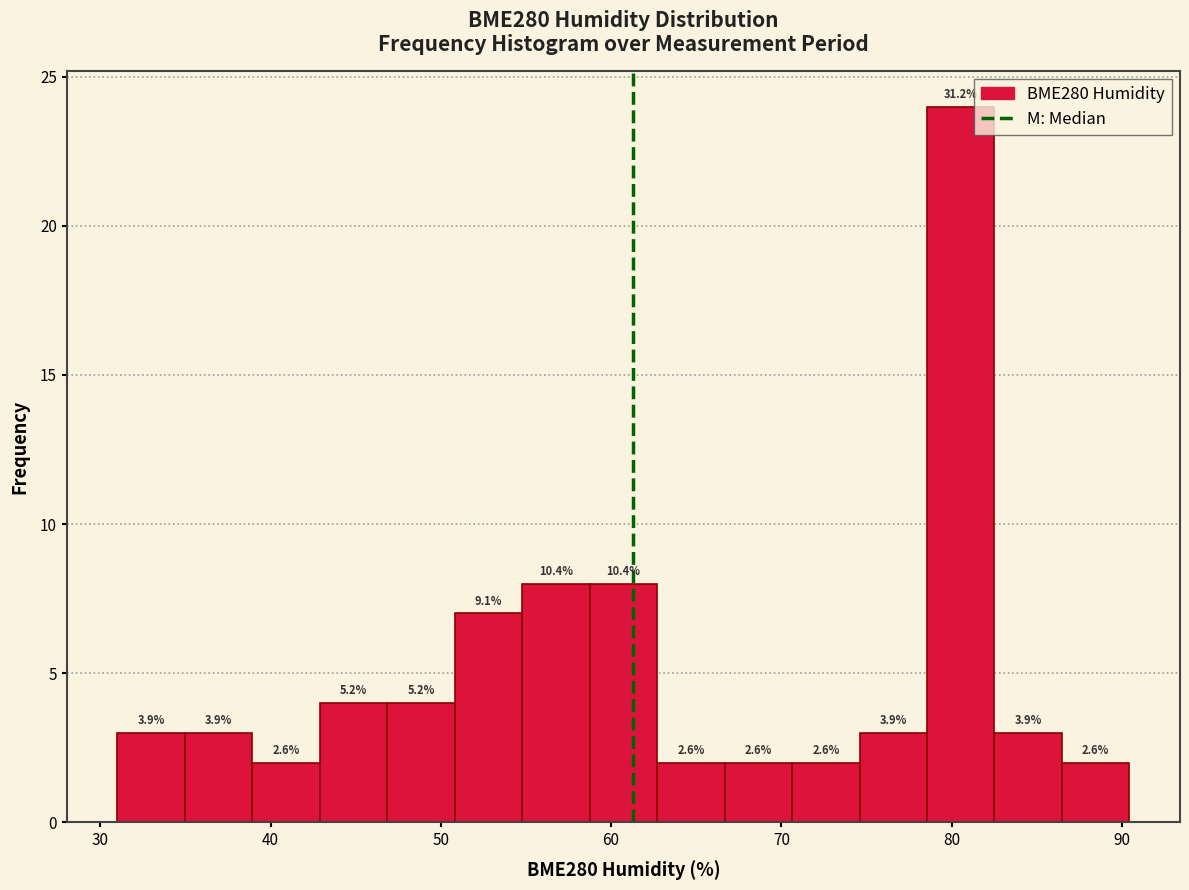

Around what value on the x-axis is the tallest bar? Give the approximate position of its centre, as read against the axis.

81